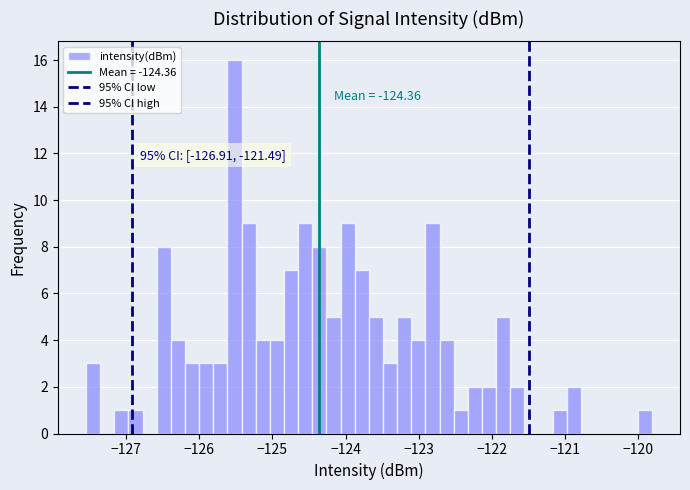

Read against the x-axis, roughly where is the centre of the tallest bar?

-125.5